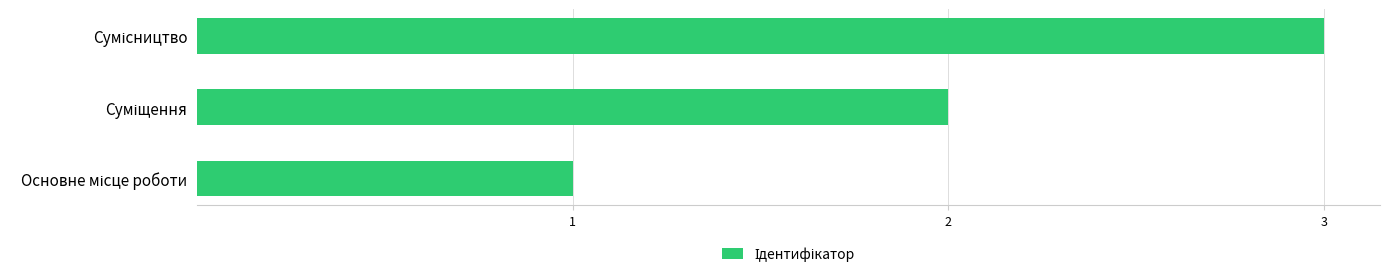

What is the sum of all values?

6